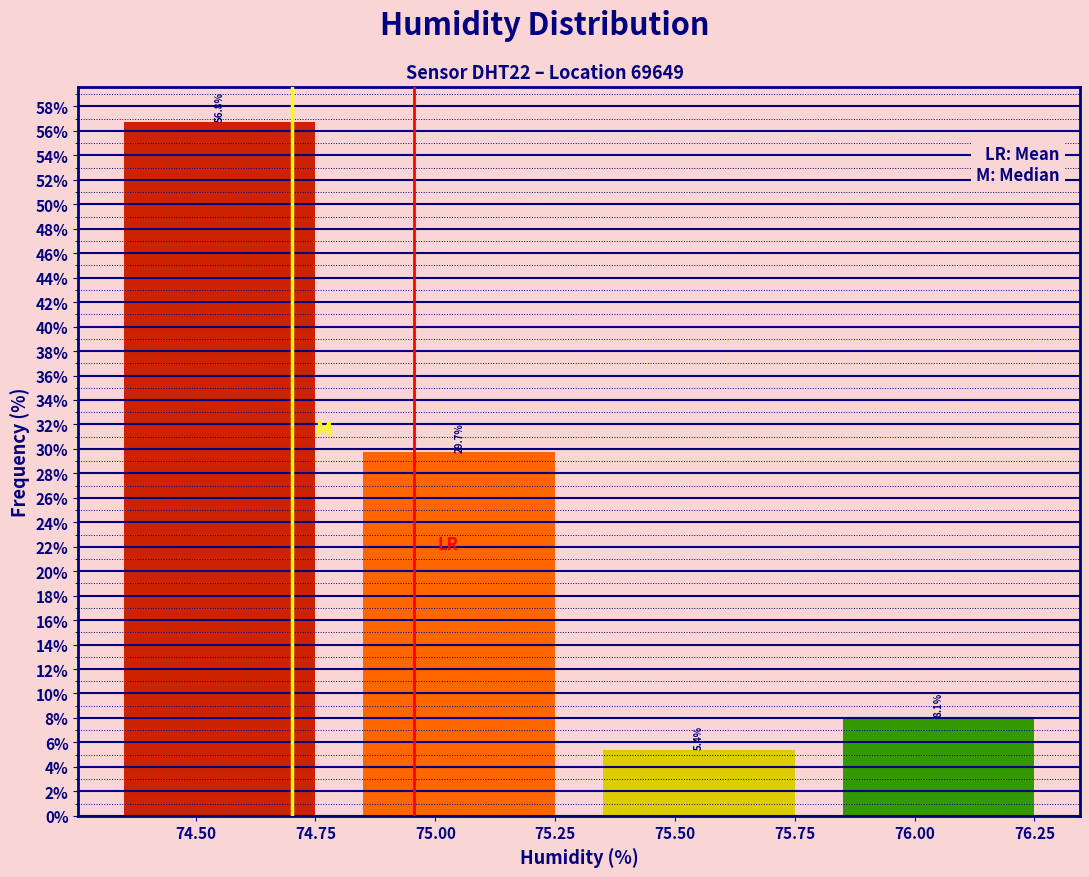

Which range on the x-axis has the tallest bar?

74.3 to 74.8